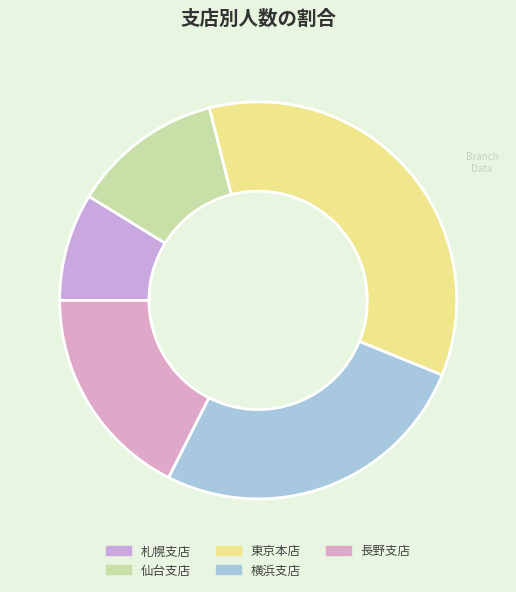

Is there any slice that represents more than half of the pie?

No